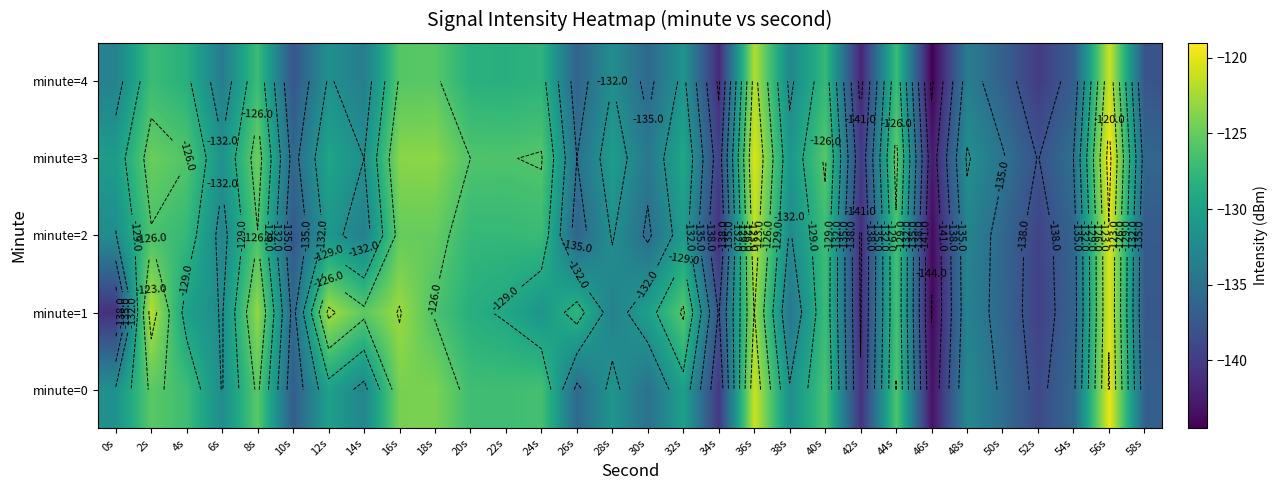

The value of minute=1 at 42s is -90.6. True or false?

False